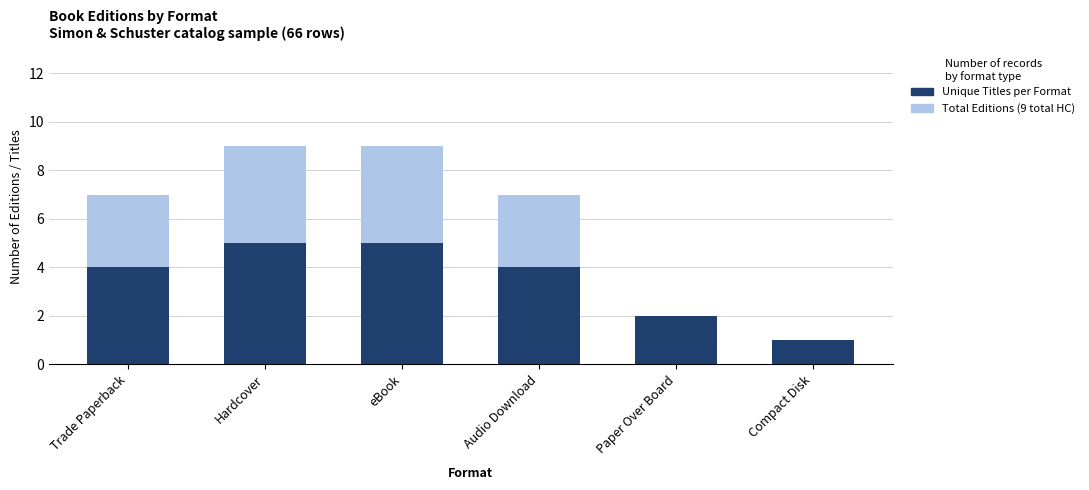

What is the difference between the maximum and minimum values in the Unique Titles per Format series?

4